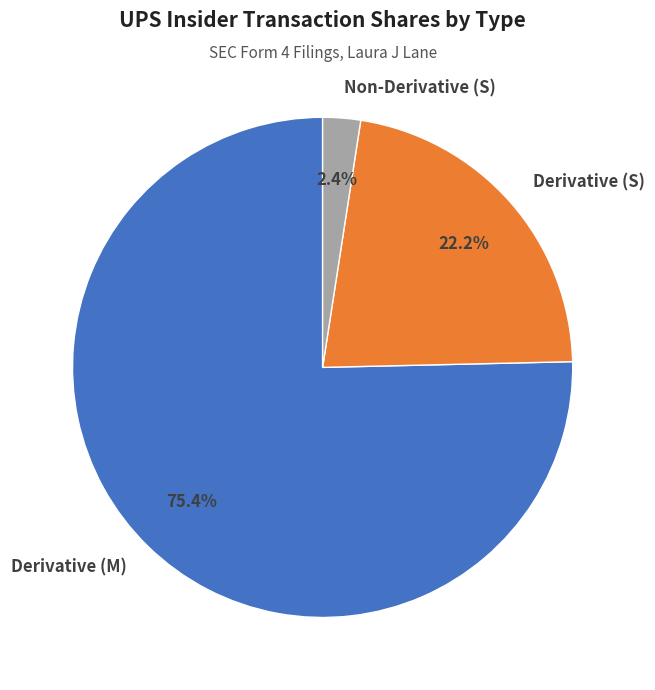

Rank the categories by value from highest to lowest.

Derivative (M), Derivative (S), Non-Derivative (S)